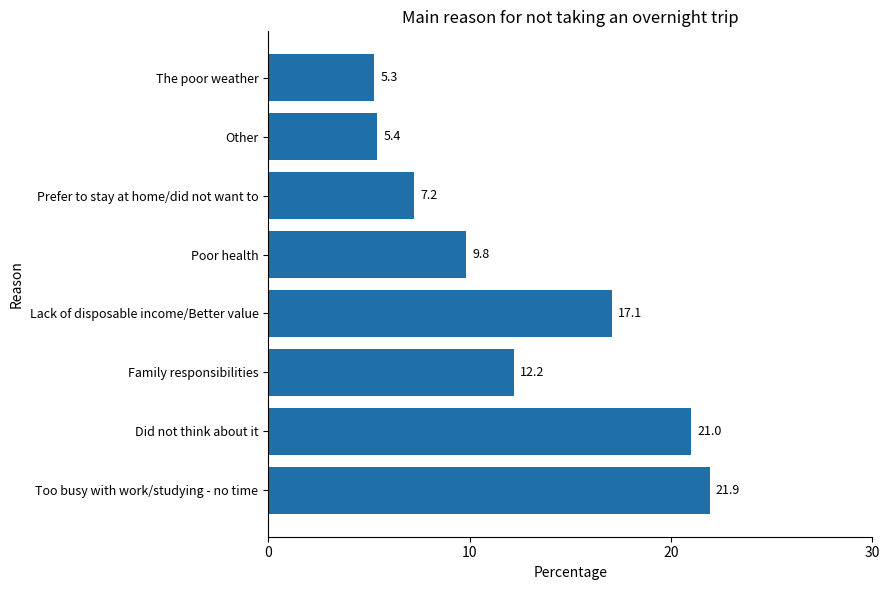

Count the number of data series in this chart.

1